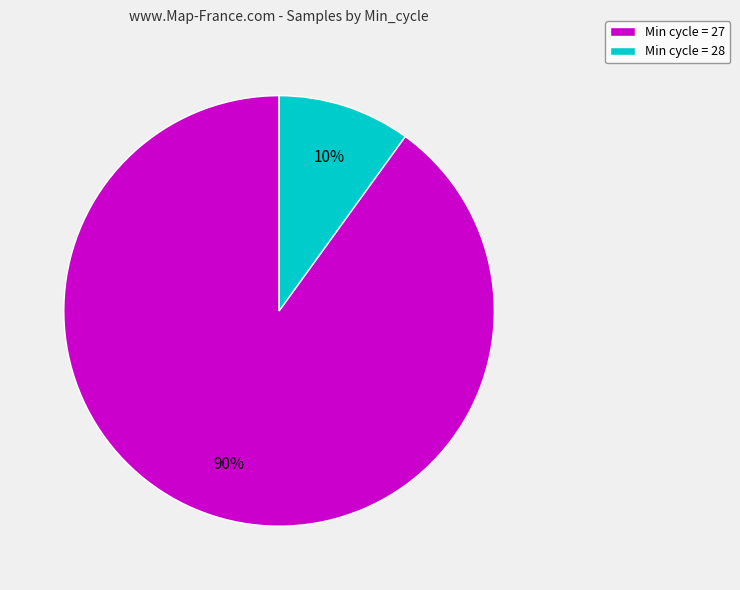

What percentage is the Min cycle = 28 slice, to the nearest percent?

10%